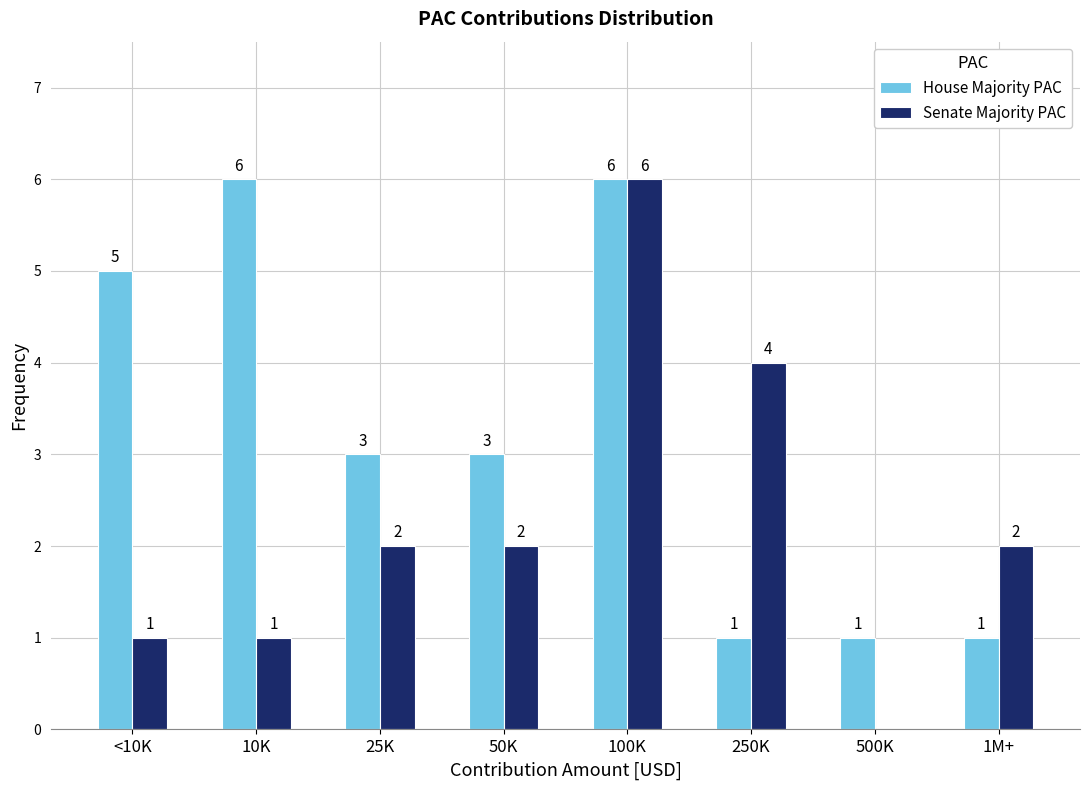

Reading left to right, extract all data points from this chart.

House Majority PAC: <10K=5	10K=6	25K=3	50K=3	100K=6	250K=1	500K=1	1M+=1
Senate Majority PAC: <10K=1	10K=1	25K=2	50K=2	100K=6	250K=4	500K=0	1M+=2